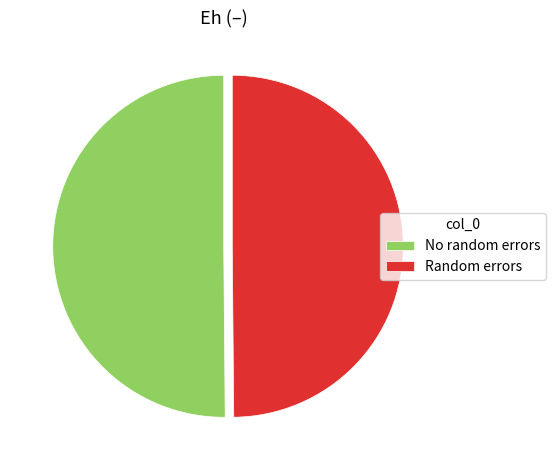

Count the number of slices in the pie.

2